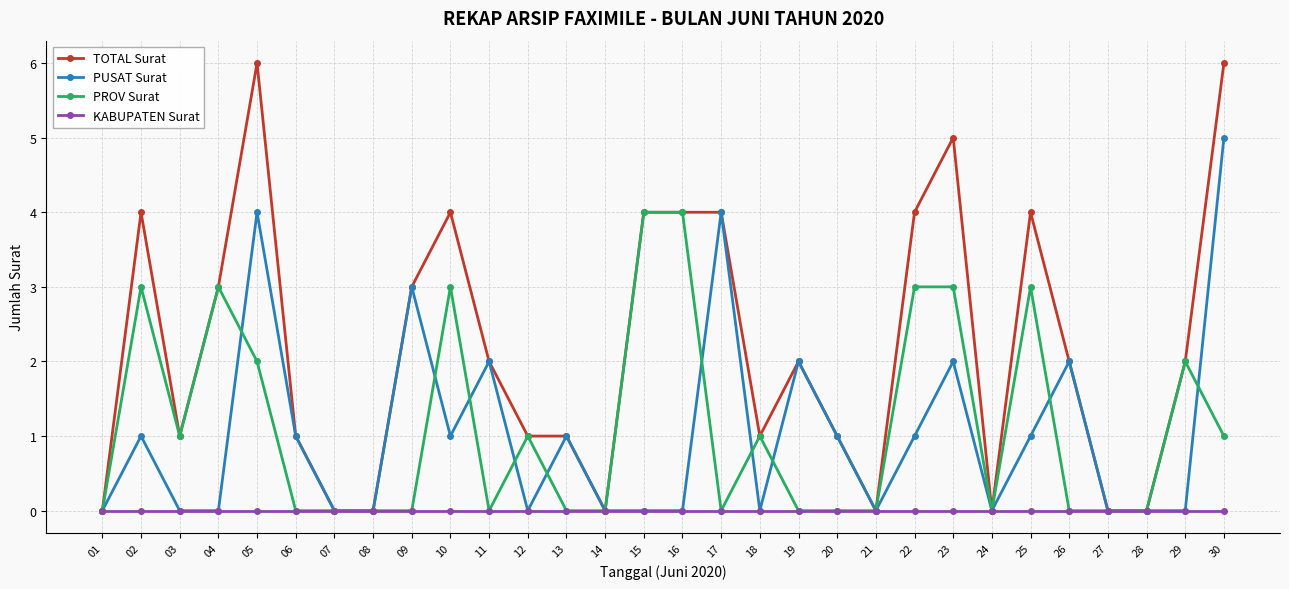

Reading right to left, transcribe all the data shown in this chart.

TOTAL Surat: 30=6	29=2	28=0	27=0	26=2	25=4	24=0	23=5	22=4	21=0	20=1	19=2	18=1	17=4	16=4	15=4	14=0	13=1	12=1	11=2	10=4	09=3	08=0	07=0	06=1	05=6	04=3	03=1	02=4	01=0
PUSAT Surat: 30=5	29=0	28=0	27=0	26=2	25=1	24=0	23=2	22=1	21=0	20=1	19=2	18=0	17=4	16=0	15=0	14=0	13=1	12=0	11=2	10=1	09=3	08=0	07=0	06=1	05=4	04=0	03=0	02=1	01=0
PROV Surat: 30=1	29=2	28=0	27=0	26=0	25=3	24=0	23=3	22=3	21=0	20=0	19=0	18=1	17=0	16=4	15=4	14=0	13=0	12=1	11=0	10=3	09=0	08=0	07=0	06=0	05=2	04=3	03=1	02=3	01=0
KABUPATEN Surat: 30=0	29=0	28=0	27=0	26=0	25=0	24=0	23=0	22=0	21=0	20=0	19=0	18=0	17=0	16=0	15=0	14=0	13=0	12=0	11=0	10=0	09=0	08=0	07=0	06=0	05=0	04=0	03=0	02=0	01=0